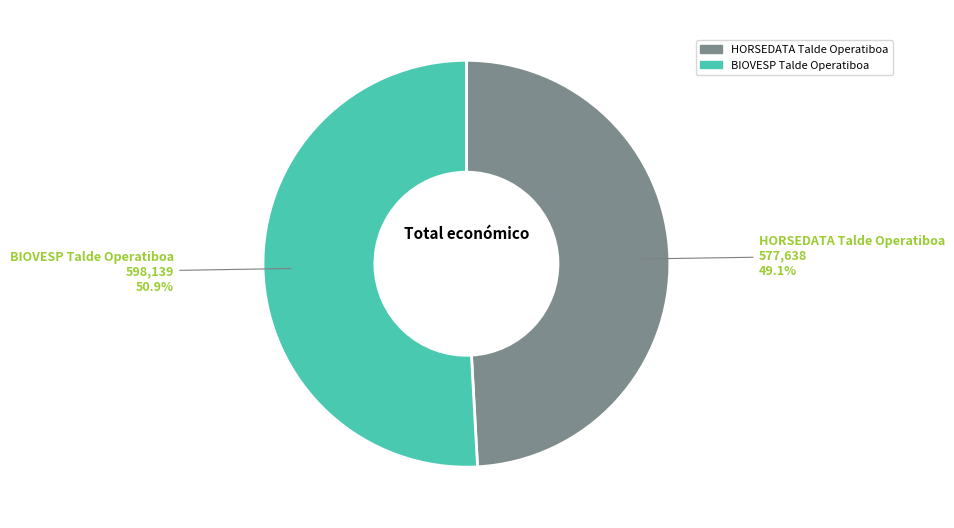

Between BIOVESP Talde Operatiboa and HORSEDATA Talde Operatiboa, which is larger?

BIOVESP Talde Operatiboa